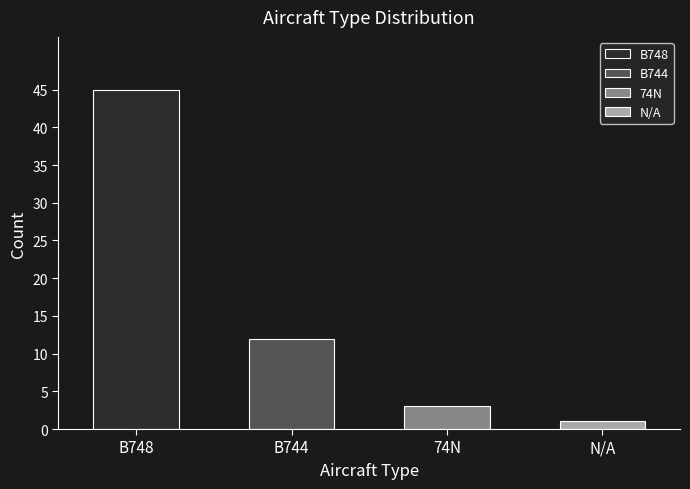

What is the approximate value at 74N?

3